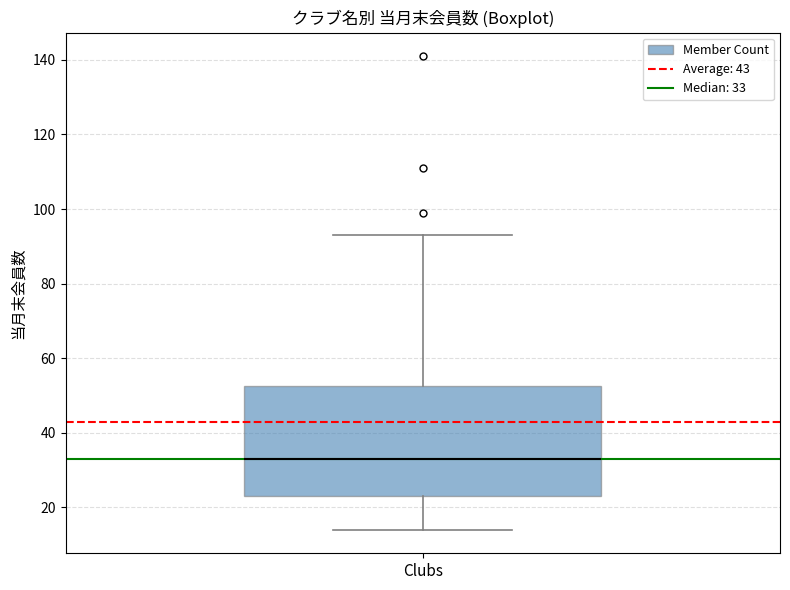

Read this box plot against the y-axis: the position of the median line, the range covered by the box, and the ends of both whiskers. The values are not printed on the chart, so give them approximately, as read against the axis.

median 34, box 24 to 52, whiskers 14 to 94